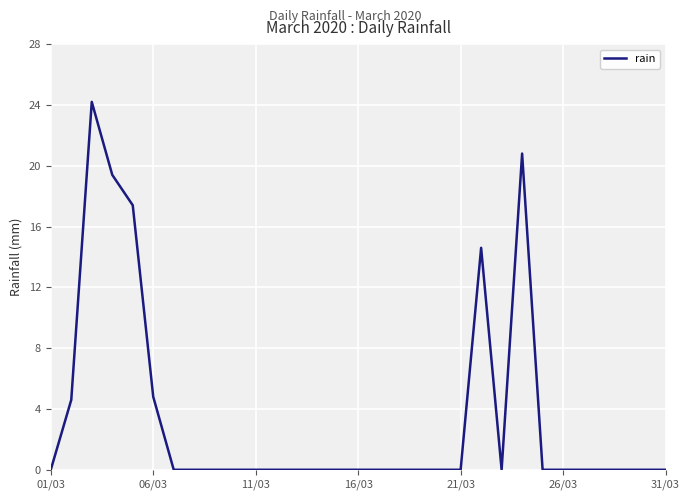

What is the difference between the maximum and minimum values?

24.2